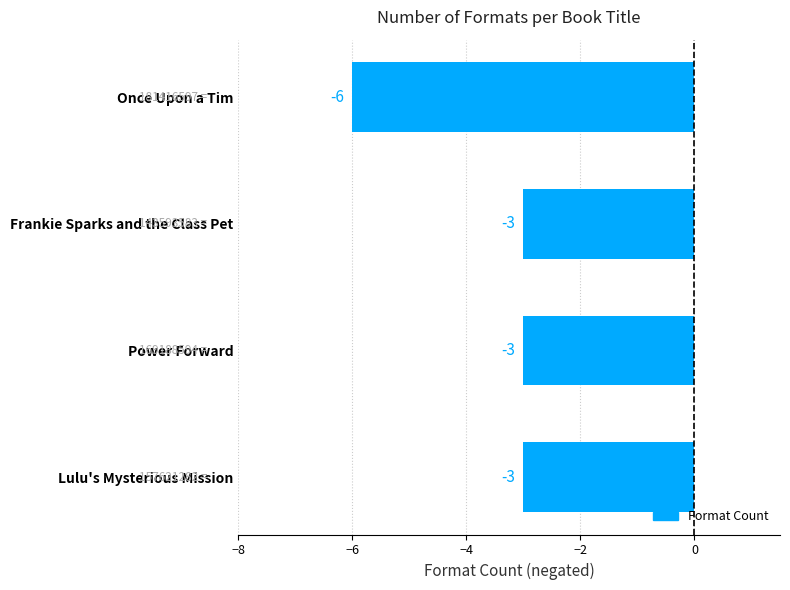

Between Once Upon a Tim and Frankie Sparks and the Class Pet, which is larger?

Frankie Sparks and the Class Pet